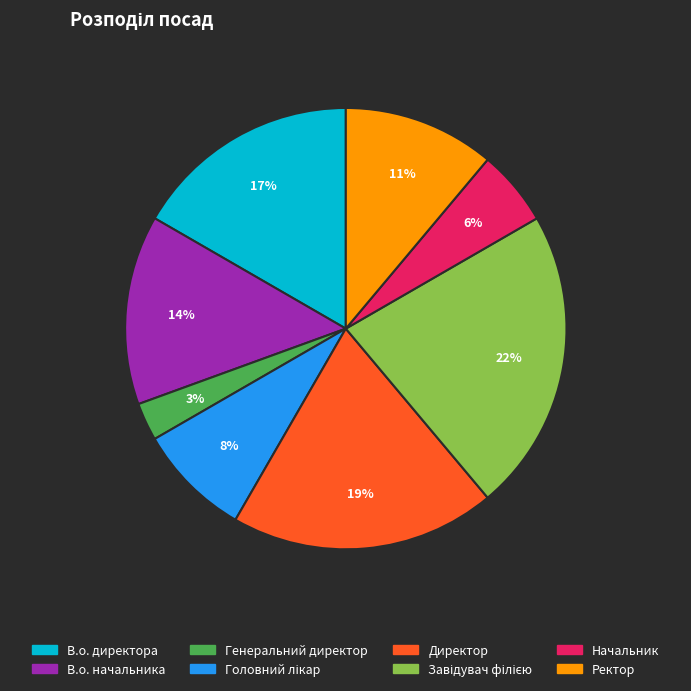

What is the ratio of the value at Ректор to the value at В.о. начальника?

0.8